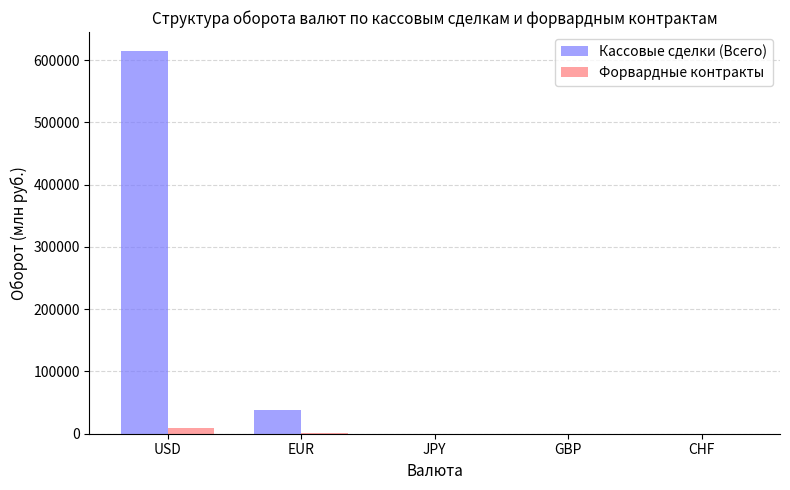

What is the highest value of the Кассовые сделки (Всего) series?

614211.4